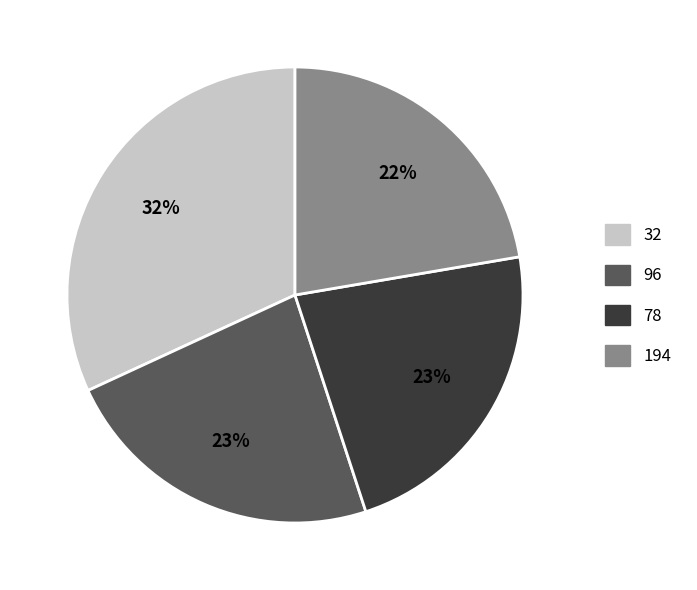

To the nearest percent, what is the combined percentage of 194 and 96?

45%